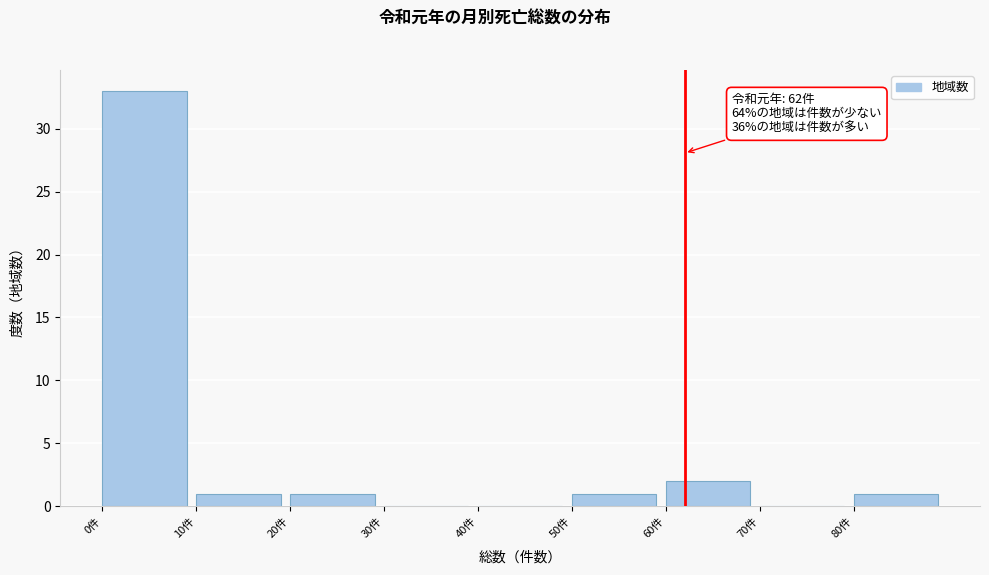

Over which range of the x-axis is the bar tallest?

0 to 10